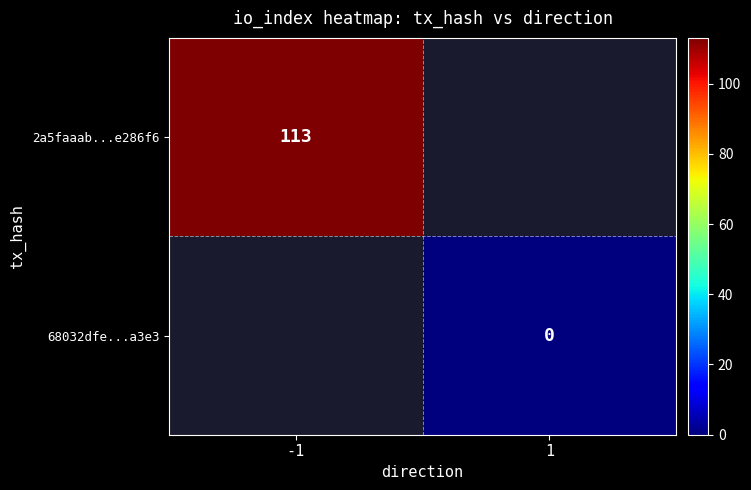

True or false: 2a5faaab...e286f6 has a value of 30 at -1.

False